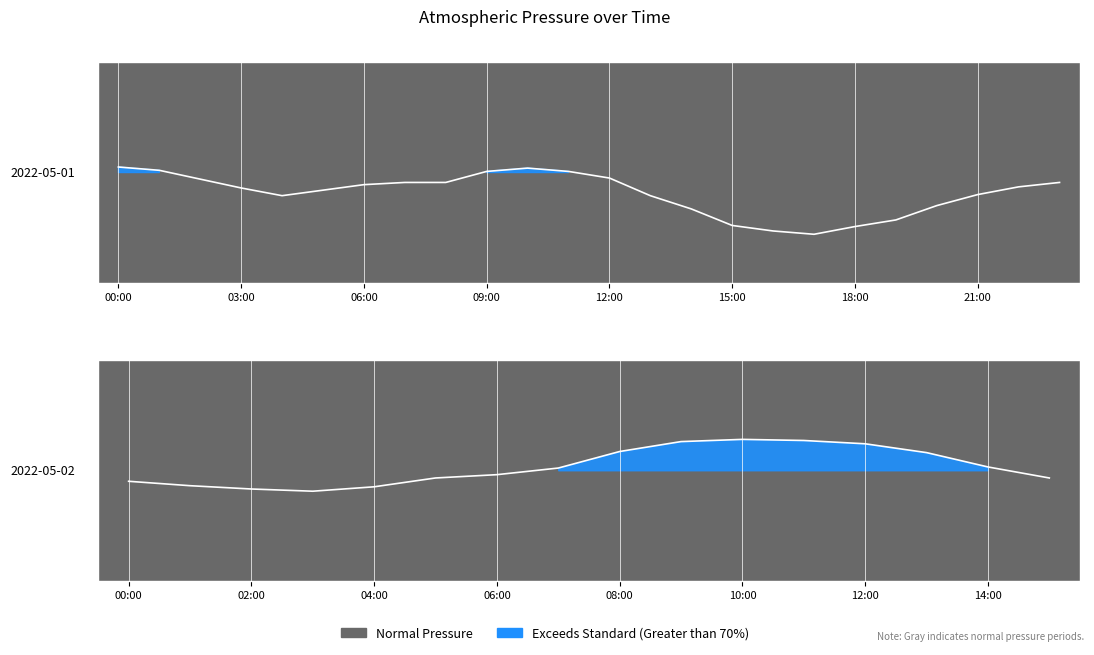

What is the label of the 27th point from the left?

2022-05-02 02:00